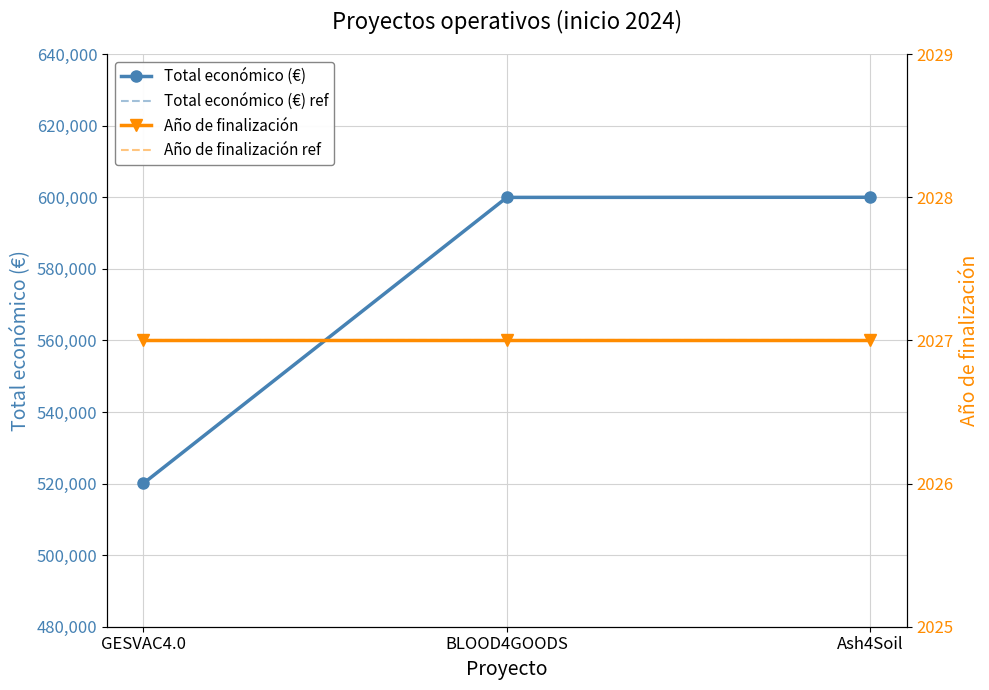

Reading right to left, extract all data points from this chart.

Total económico (€): Ash4Soil=600000	BLOOD4GOODS=599960	GESVAC4.0=520062
Total económico (€) ref: Ash4Soil=600000	BLOOD4GOODS=599960	GESVAC4.0=520062
Año de finalización: Ash4Soil=2027	BLOOD4GOODS=2027	GESVAC4.0=2027
Año de finalización ref: Ash4Soil=2027	BLOOD4GOODS=2027	GESVAC4.0=2027